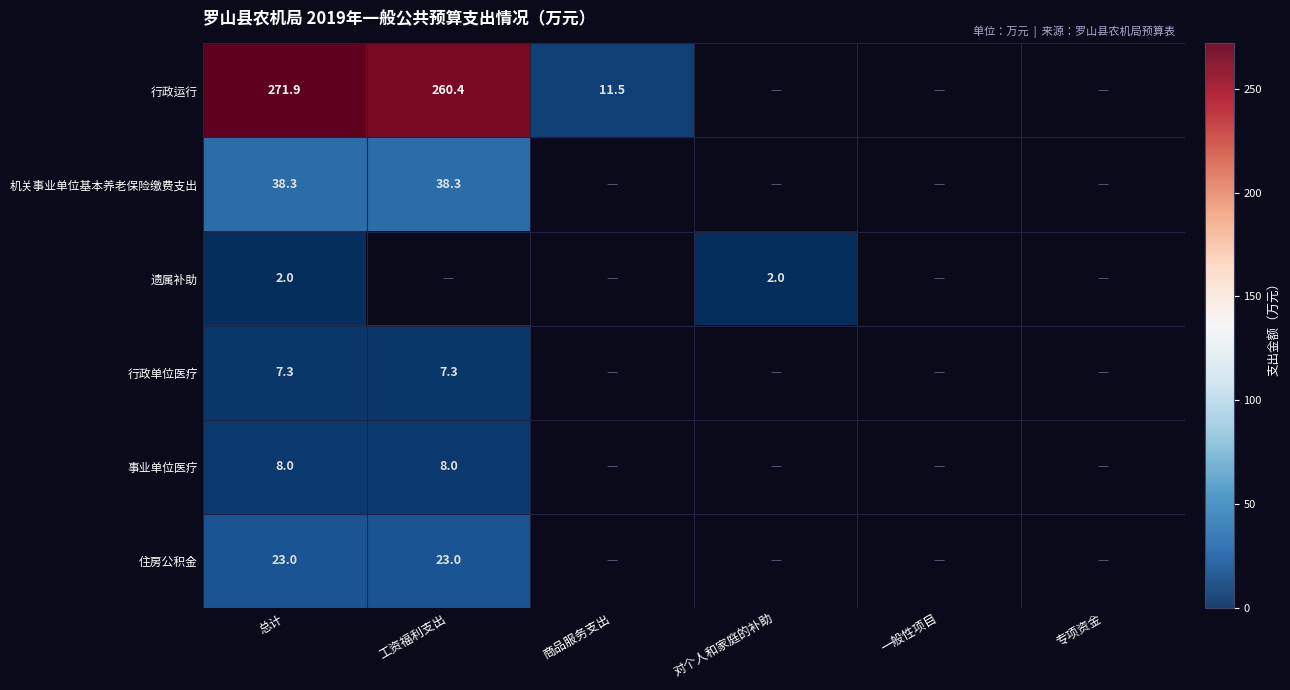

The value of 行政运行 at 总计 is 271.9. True or false?

True